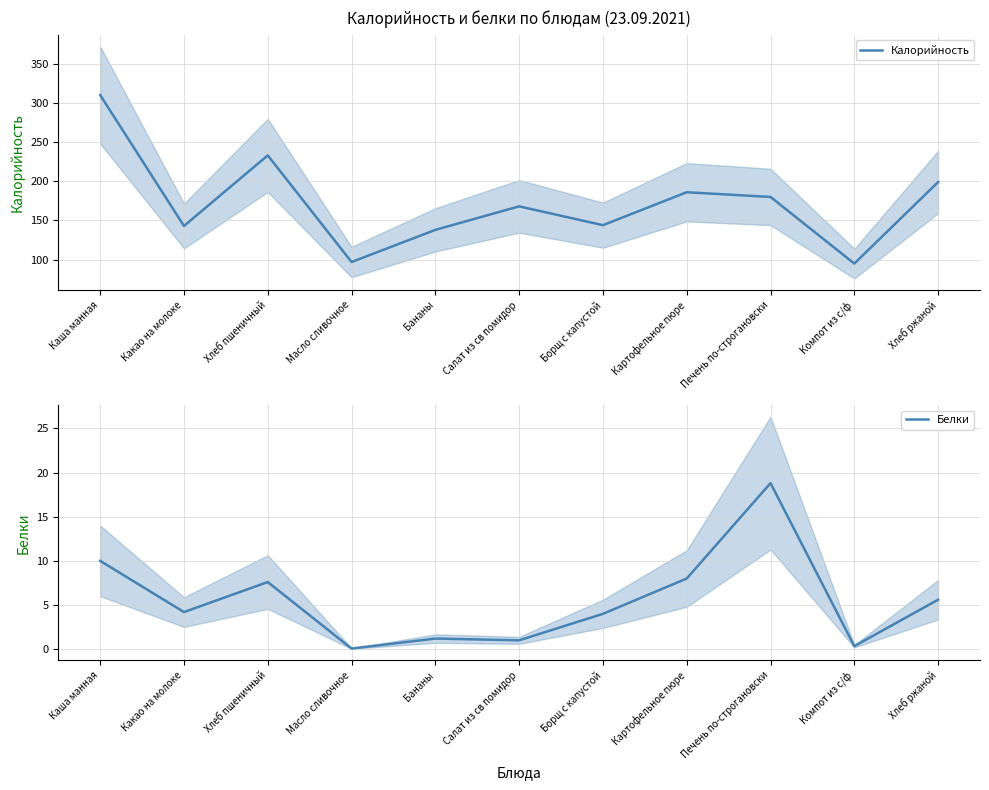

Is the value of Белки at Хлеб ржаной greater than the value of Калорийность at Какао на молоке?

No